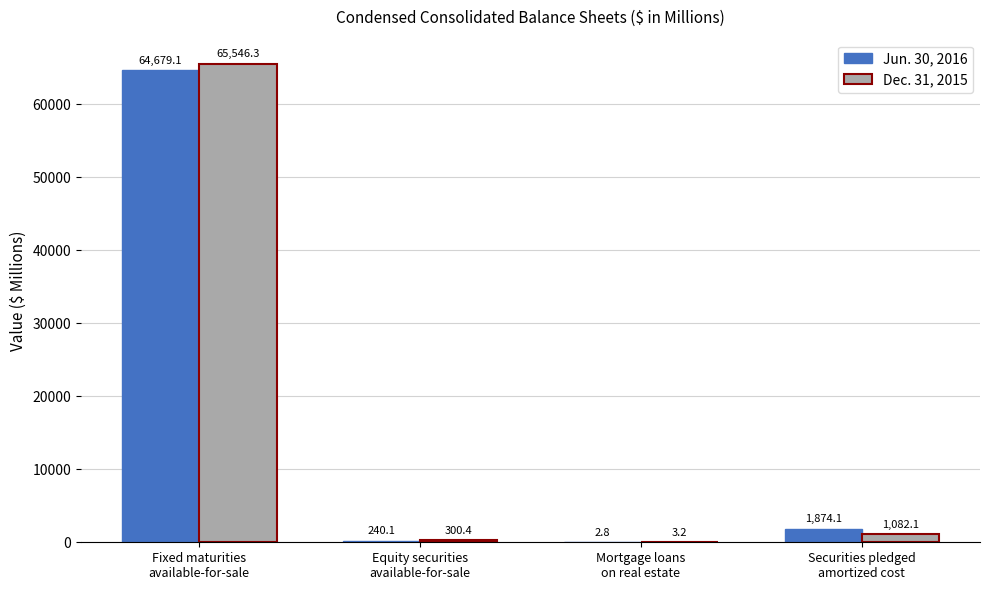

Reading left to right, what are all the values shown in this chart?

Jun. 30, 2016: 64679.1	240.1	2.8	1874.1
Dec. 31, 2015: 65546.3	300.4	3.2	1082.1